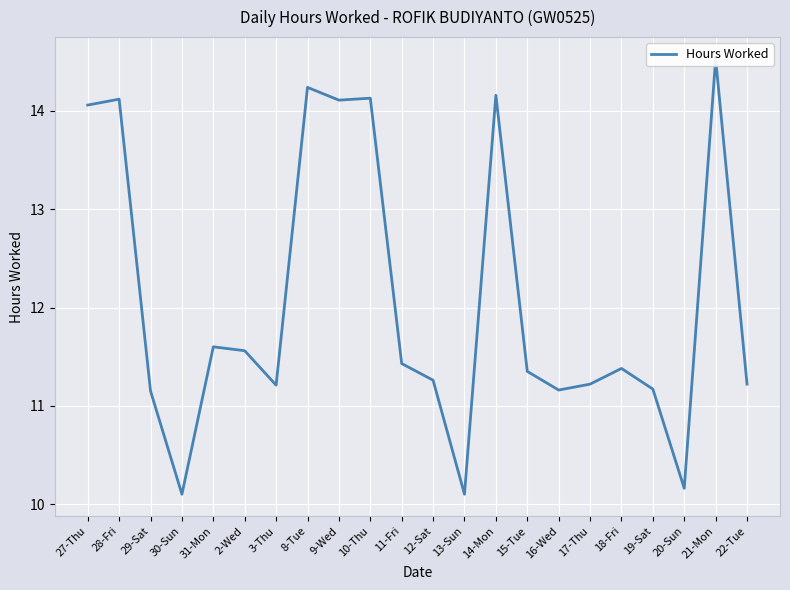

Rank the categories by value from highest to lowest.

21-Mon, 8-Tue, 14-Mon, 10-Thu, 28-Fri, 9-Wed, 27-Thu, 31-Mon, 2-Wed, 11-Fri, 18-Fri, 15-Tue, 12-Sat, 17-Thu, 22-Tue, 3-Thu, 19-Sat, 16-Wed, 29-Sat, 20-Sun, 30-Sun, 13-Sun